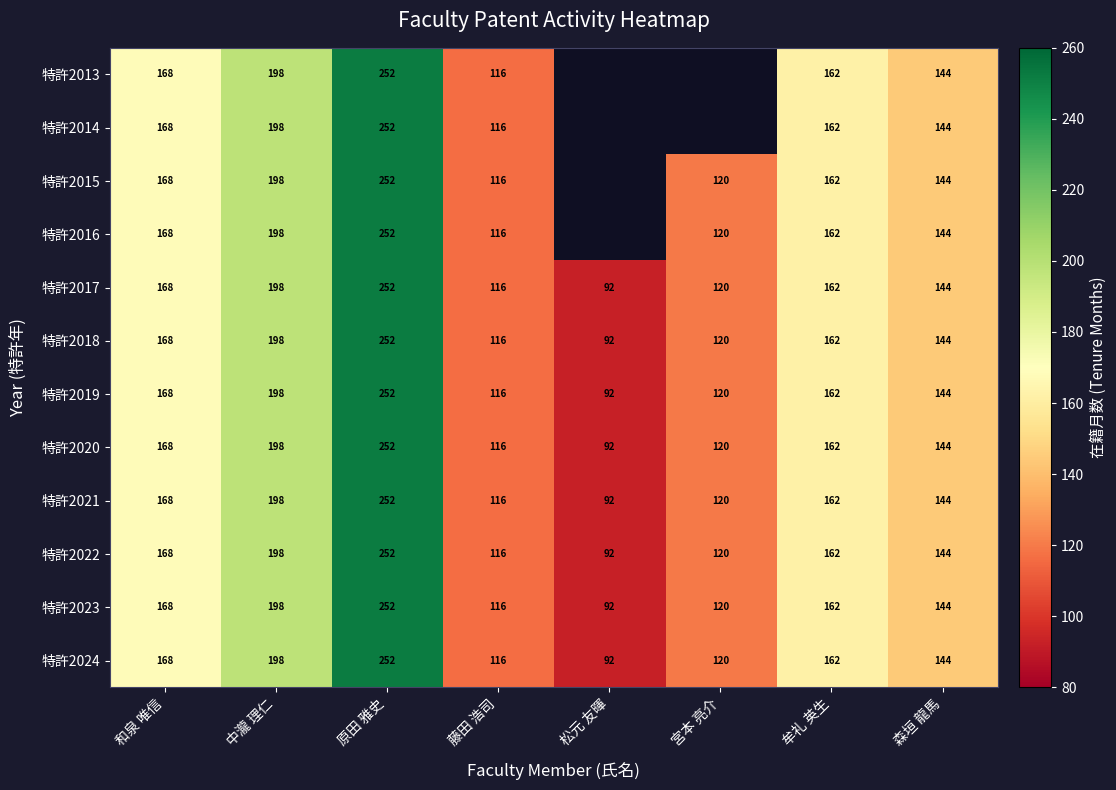

At which category does the chart reach its minimum across all series?

松元 友暉